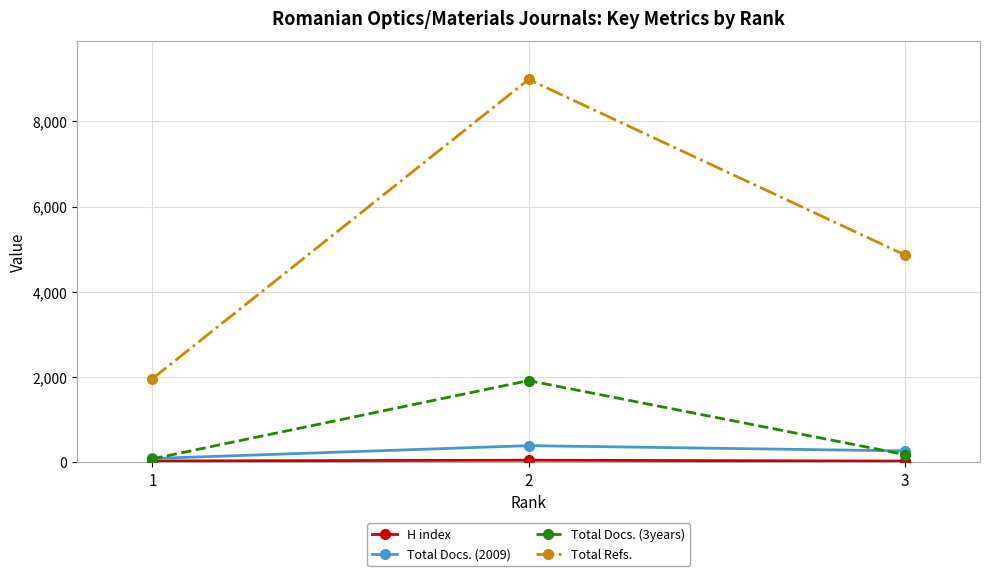

Which series changed the most between 1 and 3?

Total Refs.